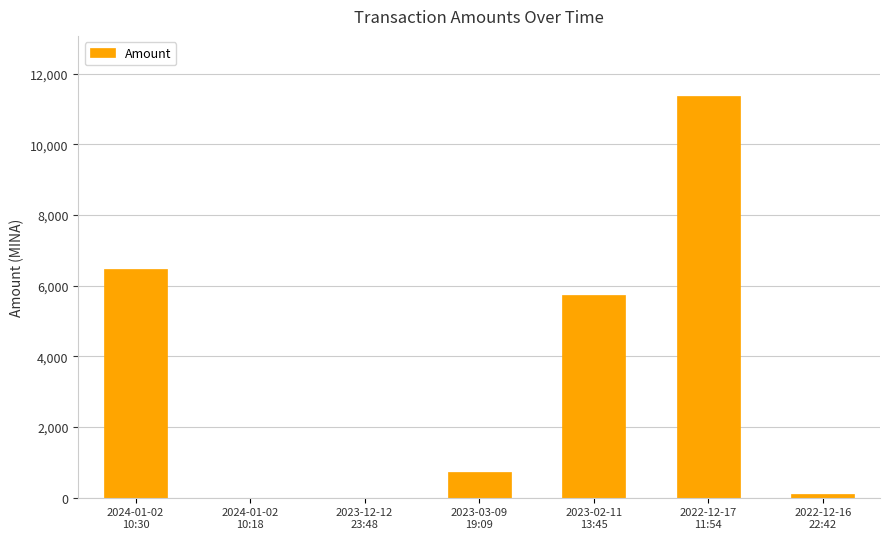

What is the greatest value displayed?

11365.4